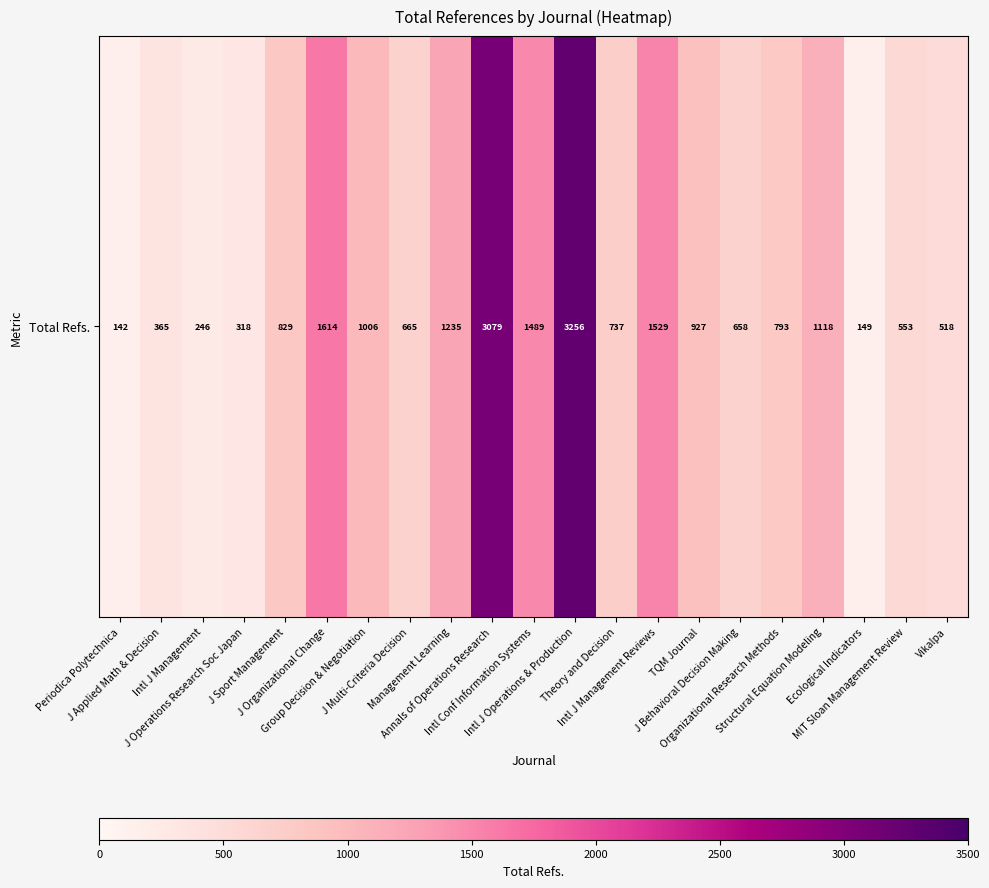

The chart shows a value of 553 at MIT Sloan Management Review. True or false?

True